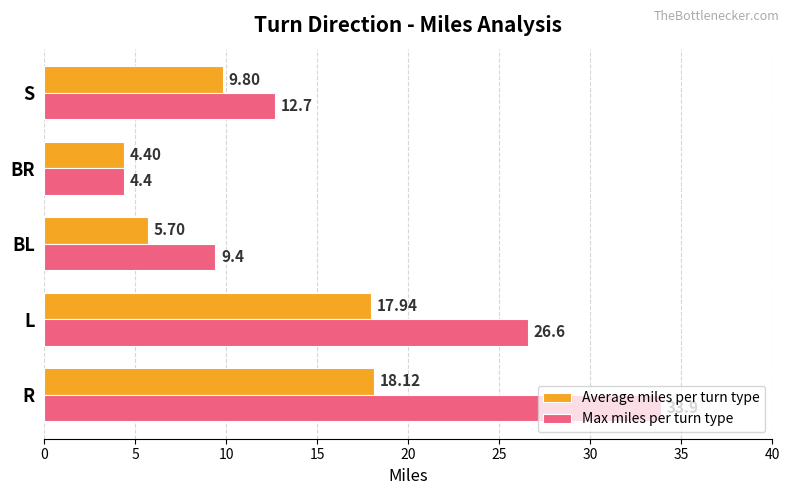

List the labels in order of Average miles per turn type value, smallest first.

BR, BL, S, L, R